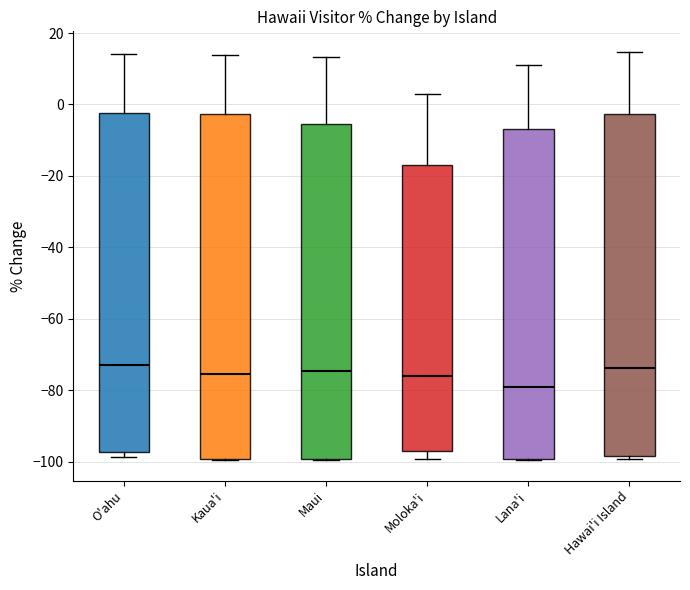

Reading left to right, transcribe this box plot: for each box, give where its median line is, the range the box spans, and where its two whiskers end, as read against the y-axis. The values are not printed on the chart, so give them approximately, as read against the axis.

O'ahu: median -72, box -98 to -2, whiskers -98 (just below the box's lower edge) to 14
Kaua'i: median -76, box -100 to -2, whiskers -100 to 14
Maui: median -74, box -100 to -6, whiskers -100 to 14
Moloka'i: median -76, box -96 to -16, whiskers -100 to 4
Lana'i: median -80, box -100 to -6, whiskers -100 to 10
Hawai'i Island: median -74, box -98 to -2, whiskers -100 to 14